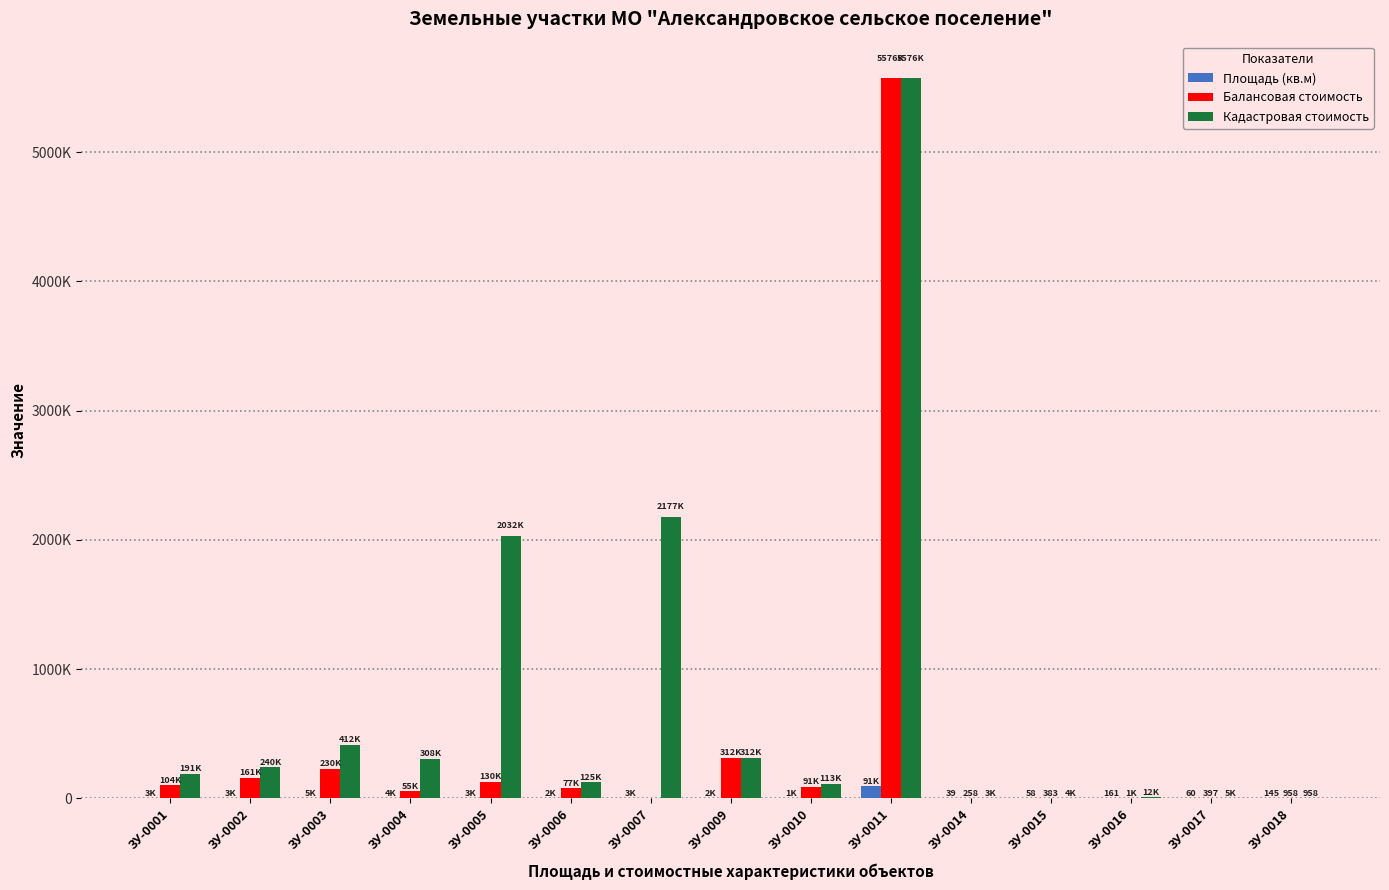

What are all the series names shown in the legend?

Площадь (кв.м), Балансовая стоимость, Кадастровая стоимость